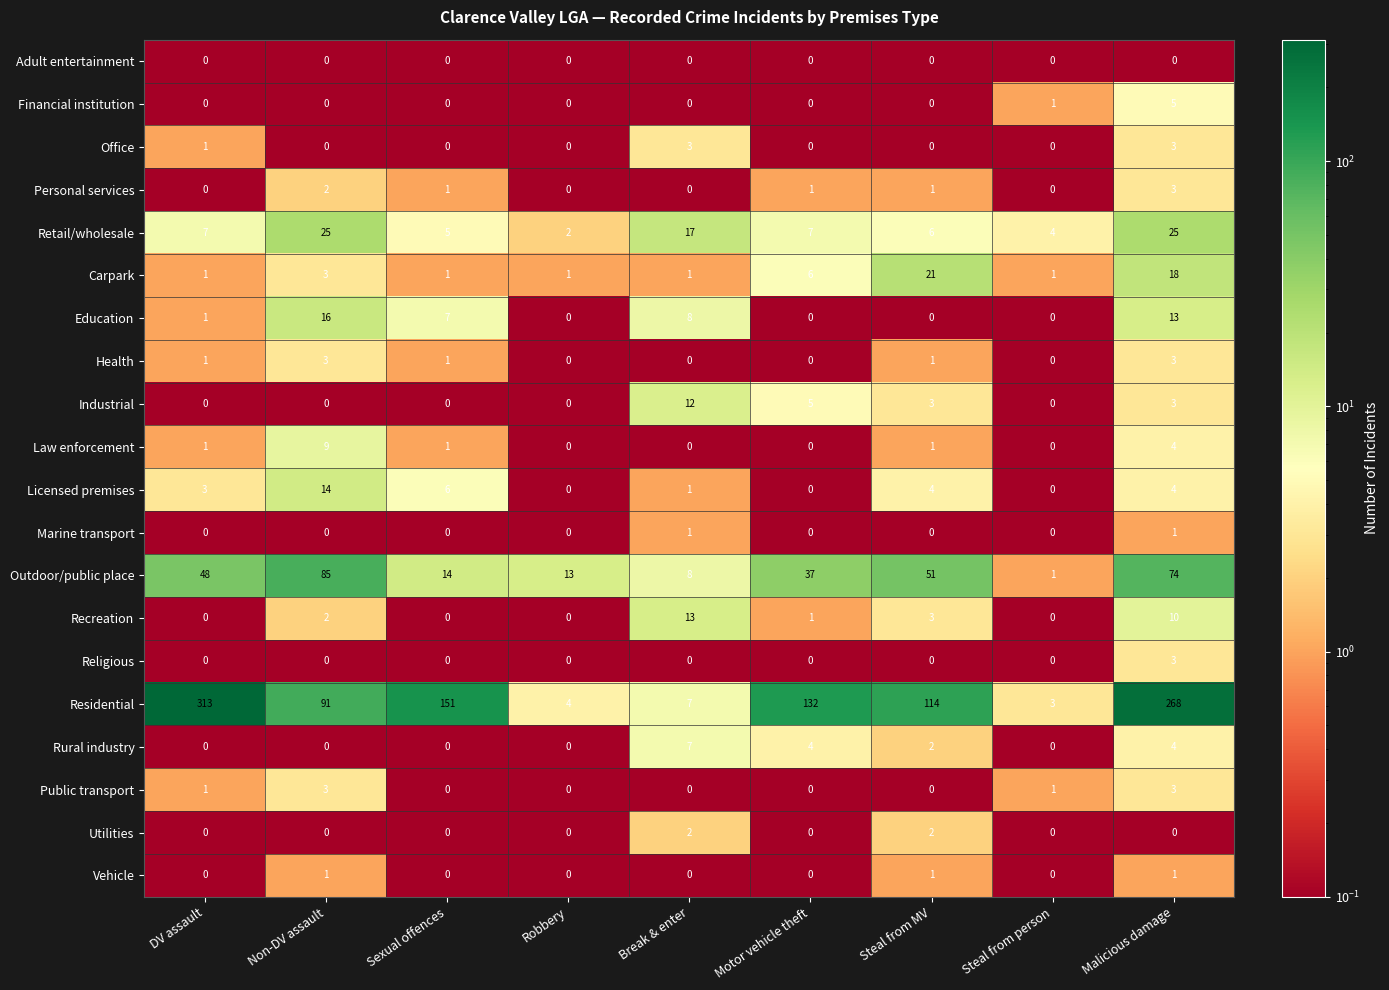

What is the sum of all Financial institution values?

6